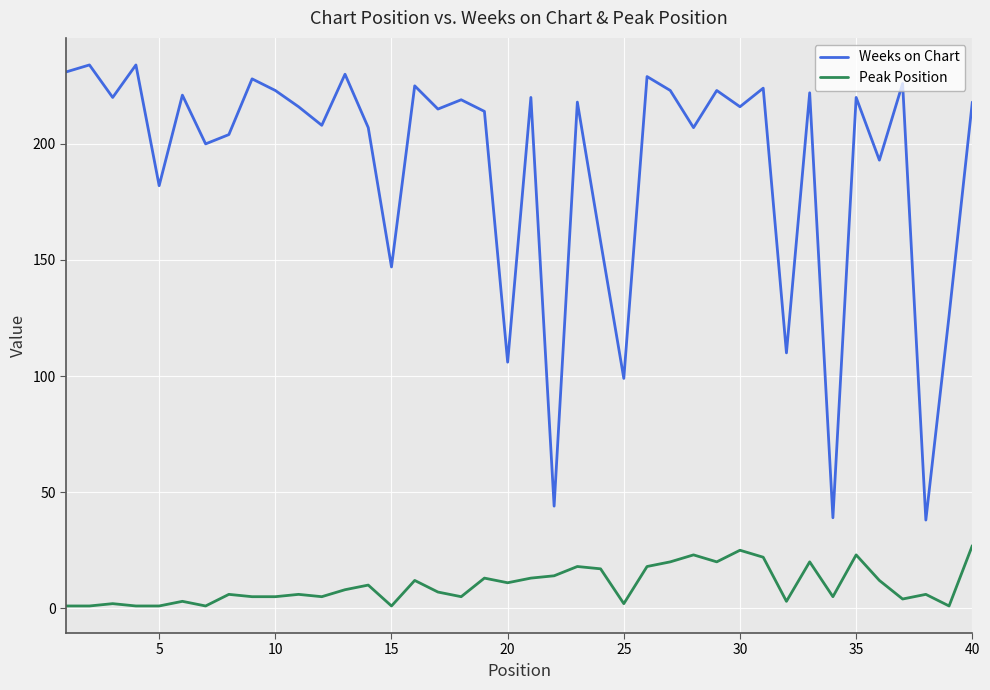

Which series has the largest total across all categories?

Weeks on Chart